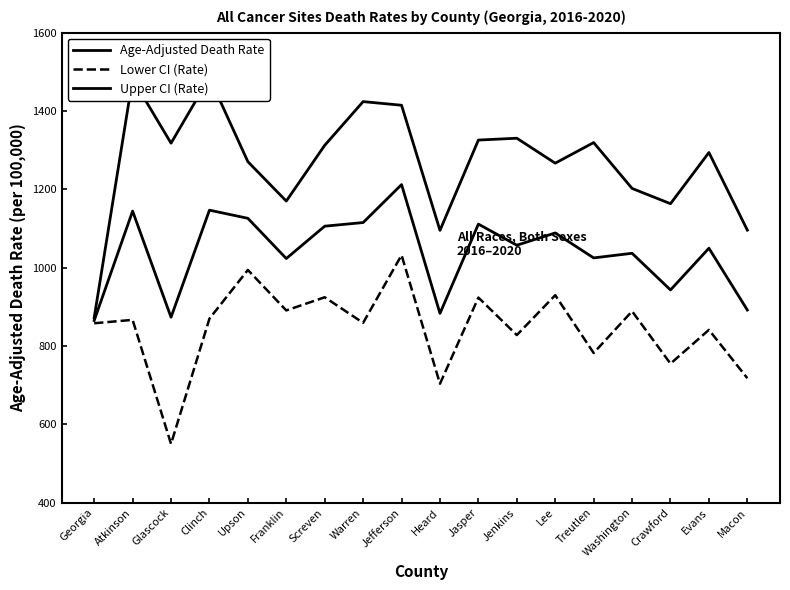

What is the label of the 6th point from the right?

Lee